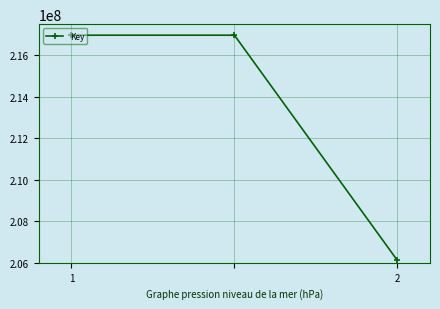

How many data points are less than 216968342?

1